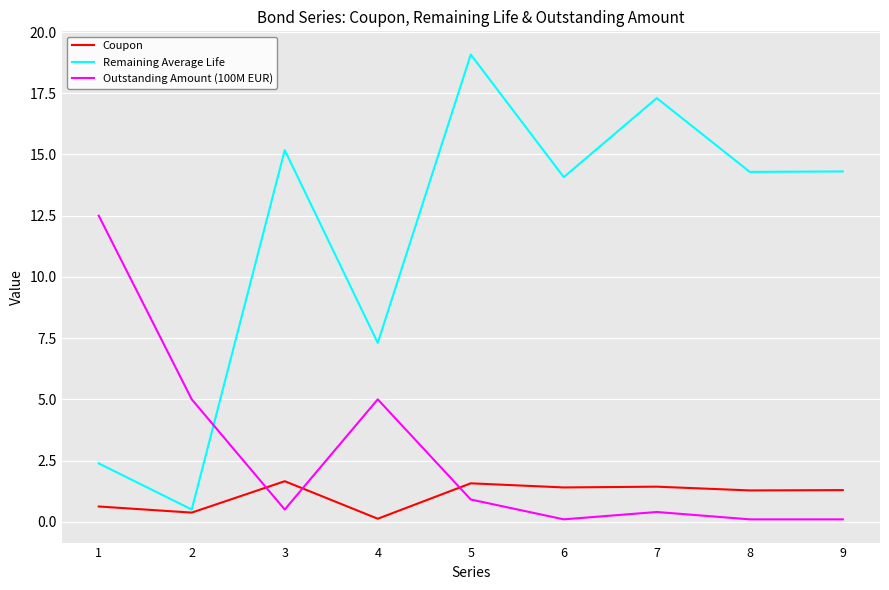

The Outstanding Amount (100M EUR) series shows 0.9 at 5. True or false?

True